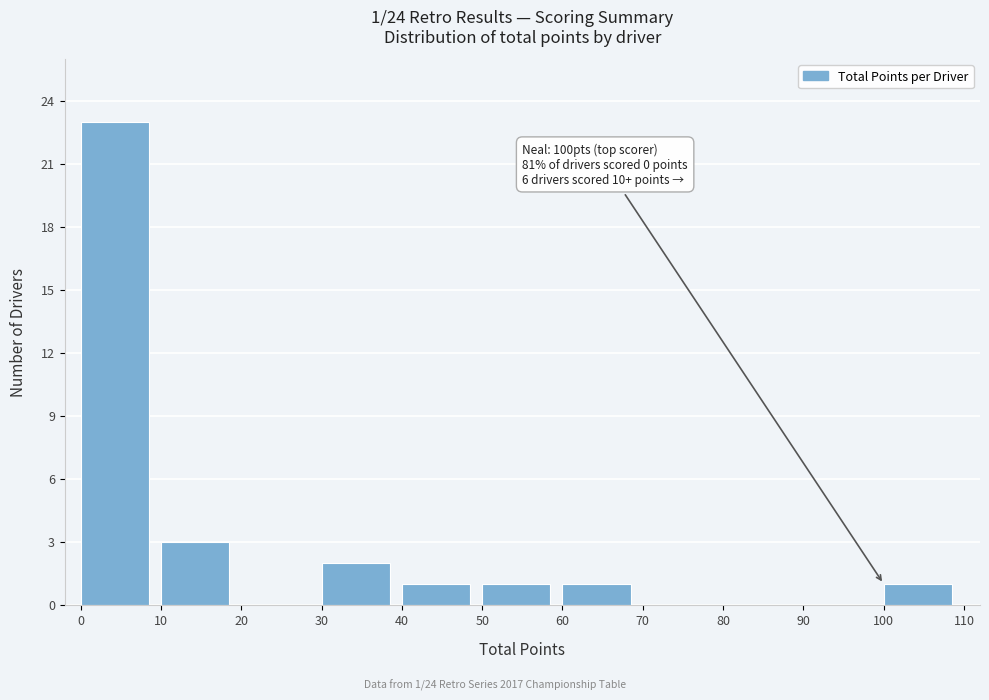

Over which range of the x-axis is the bar tallest?

0 to 10